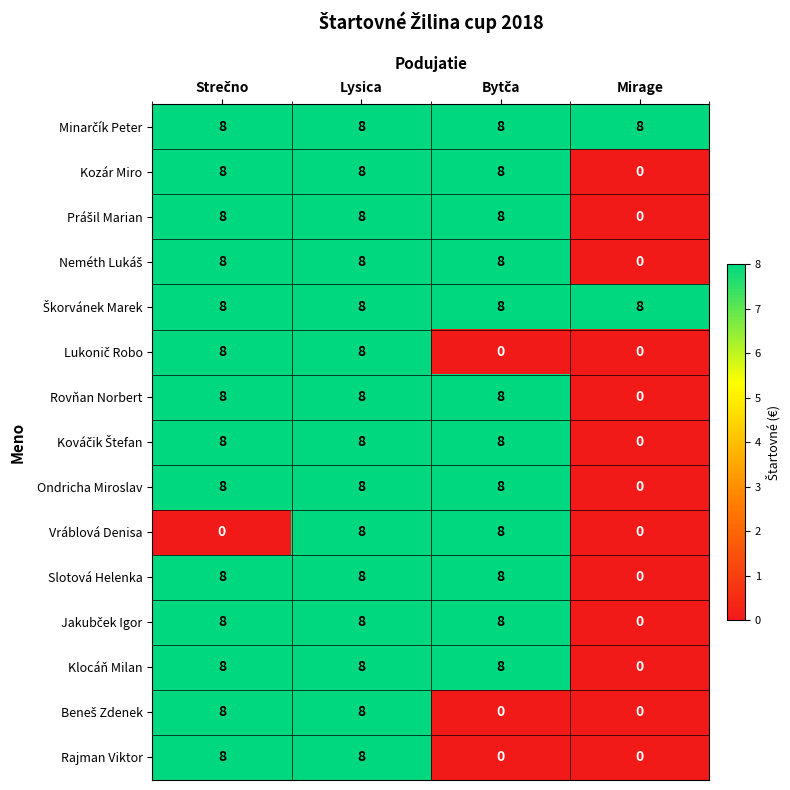

At which category is the sum across all series the highest?

Lysica